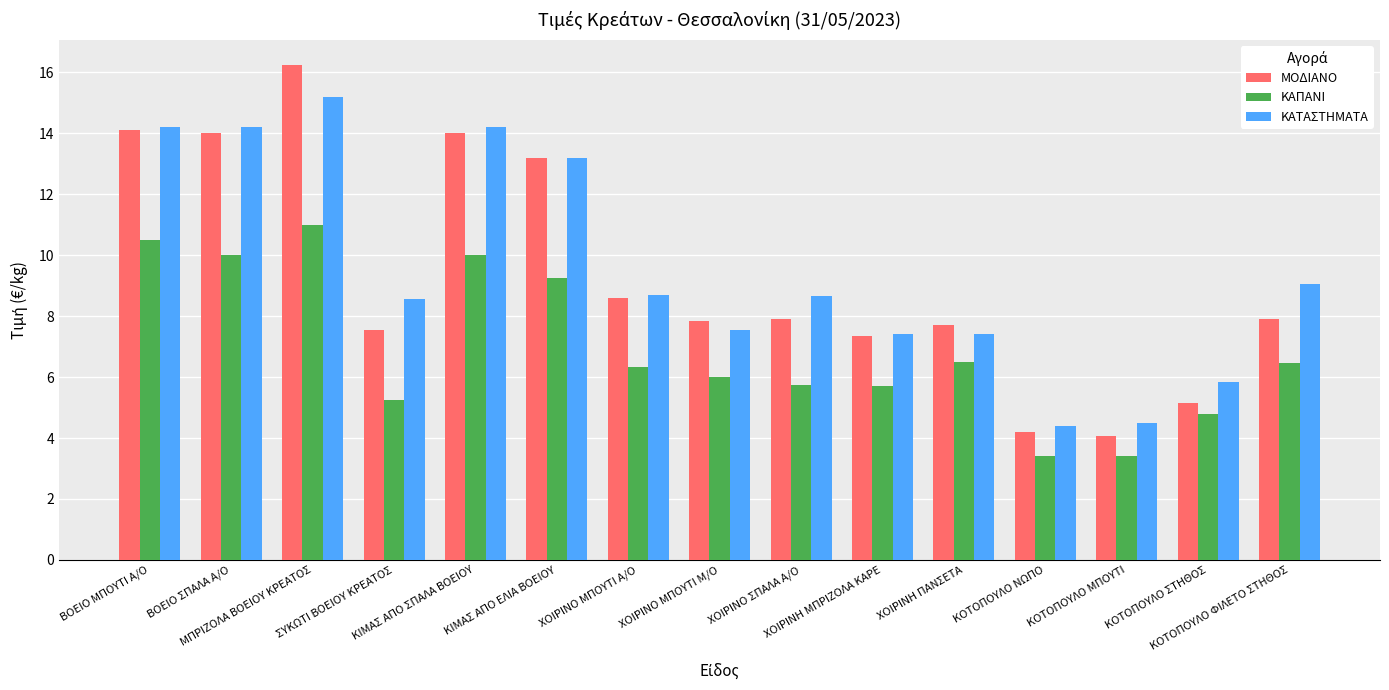

What position from the right is ΒΟΕΙΟ ΜΠΟΥΤΙ Α/Ο?

15